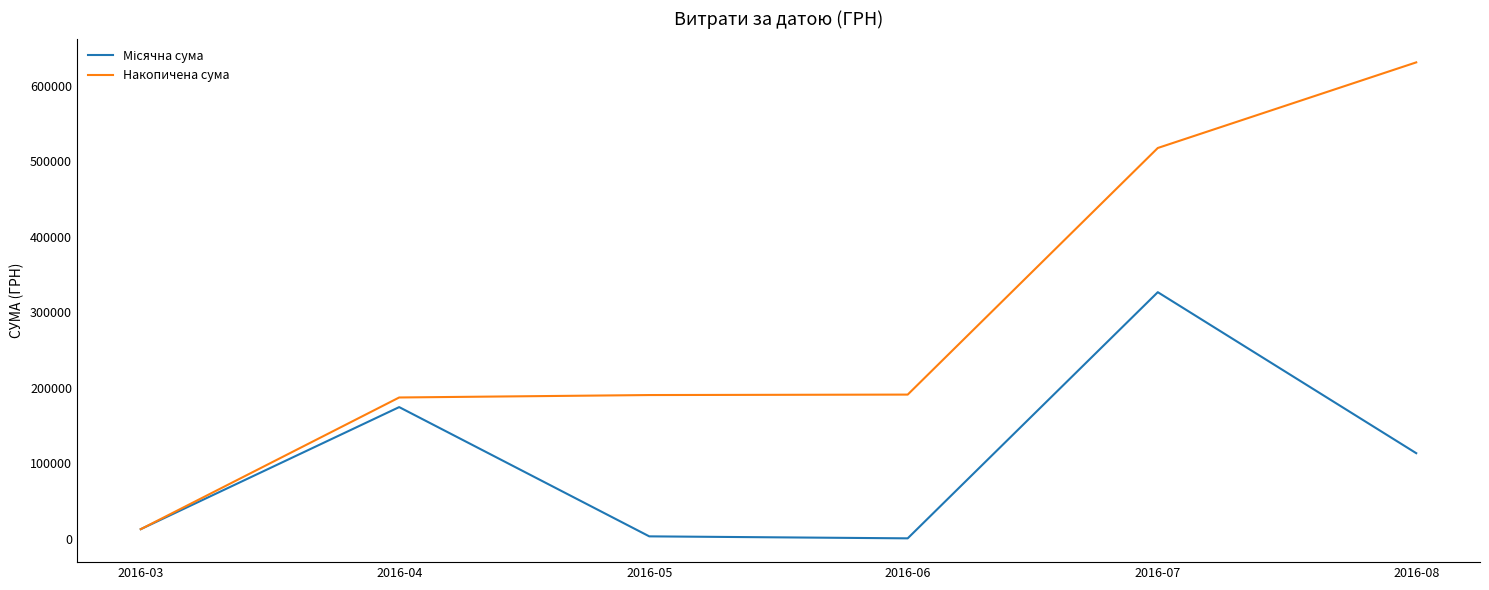

Which series has the largest total across all categories?

Накопичена сума